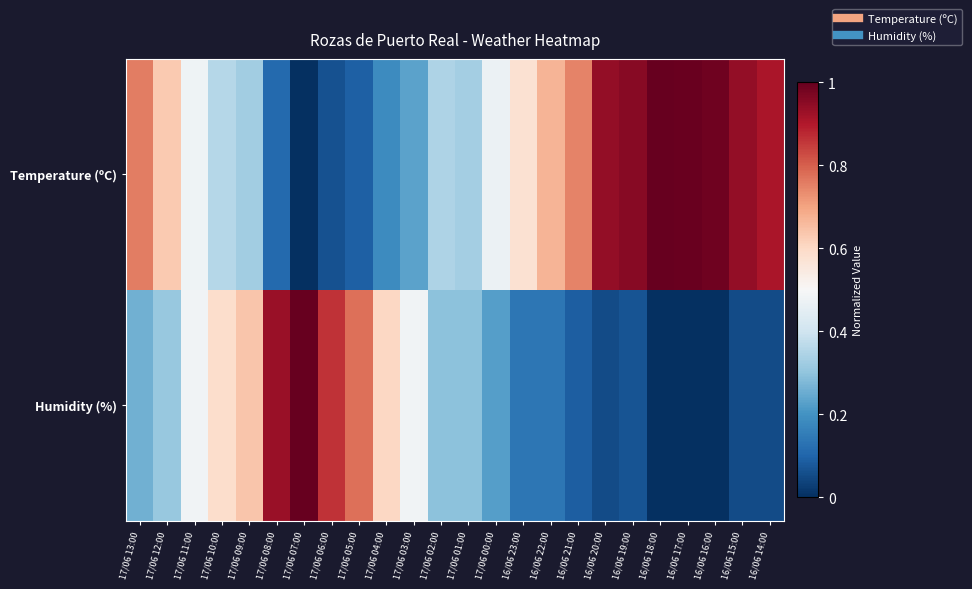

At which category does the chart reach its minimum across all series?

17/06 07:00